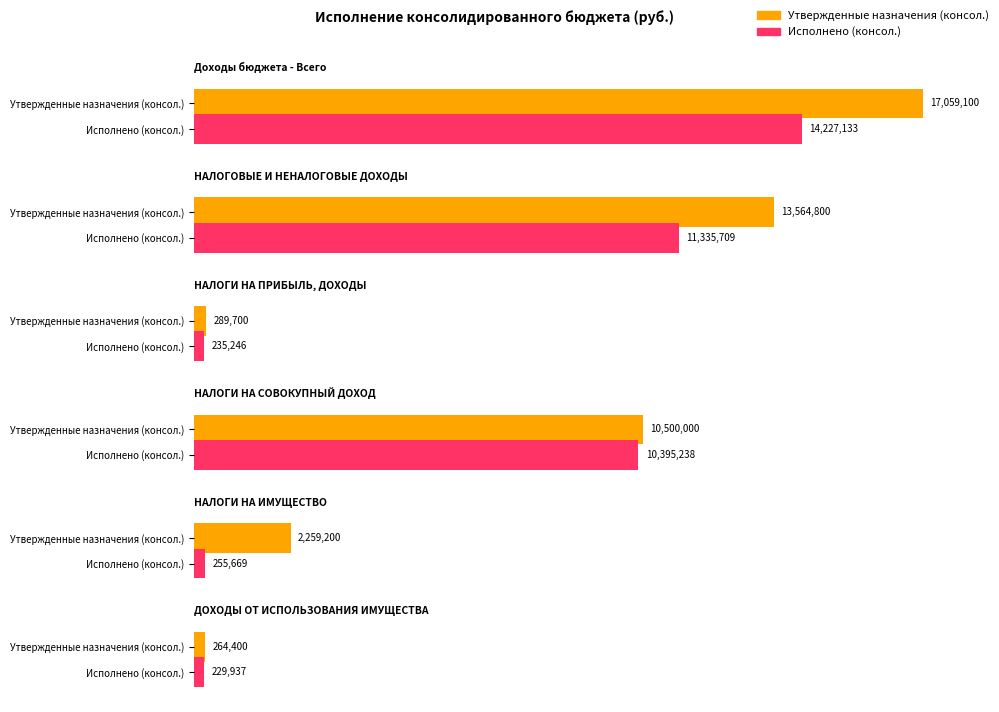

What is the label of the 3rd bar from the left?

НАЛОГИ НА ПРИБЫЛЬ, ДОХОДЫ